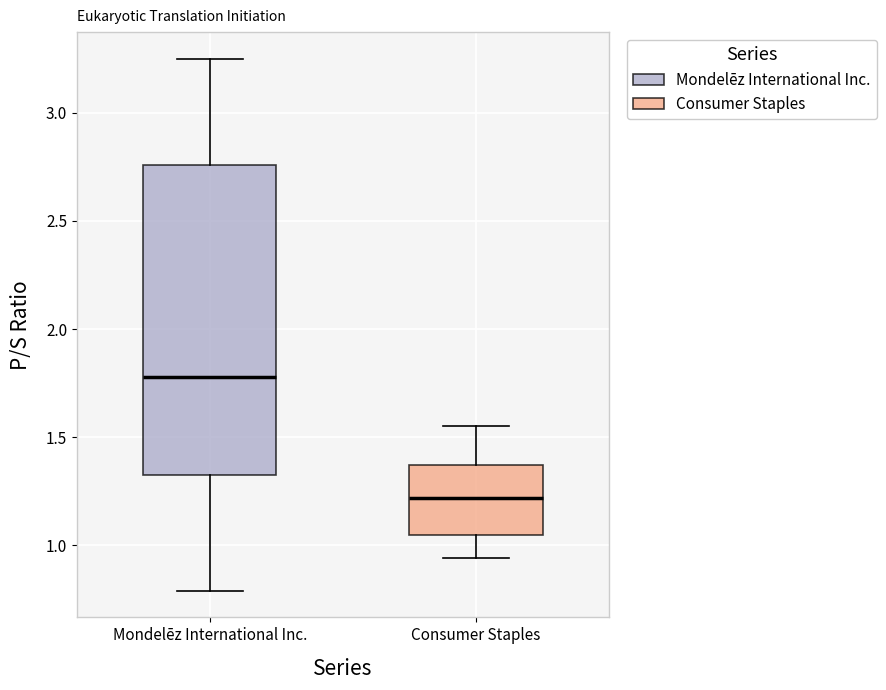

Reading left to right, read every box against the y-axis: the position of its median line, the range the box covers, and the ends of its whiskers. The values are not printed on the chart, so give them approximately, as read against the axis.

Mondelēz International Inc.: median 1.80, box 1.35 to 2.75, whiskers 0.80 to 3.25
Consumer Staples: median 1.20, box 1.05 to 1.35, whiskers 0.95 to 1.55